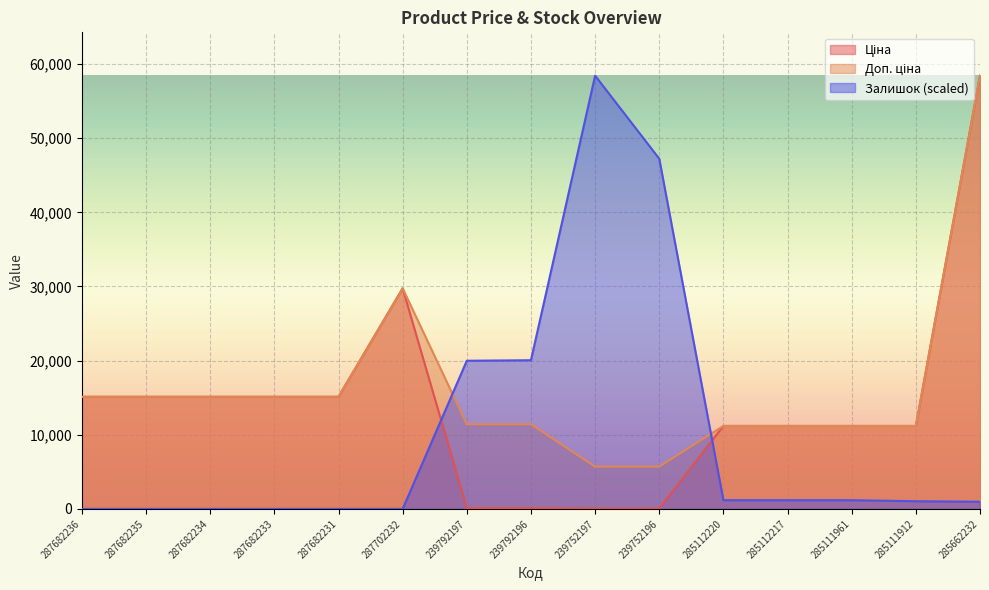

Reading left to right, list all the values displayed in this chart.

Ціна: 15120.0	15120.0	15120.0	15120.0	15120.0	29747.2	114.1	114.1	57.0	57.0	11188.2	11188.2	11188.2	11188.2	58426.5
Доп. ціна: 15120.0	15120.0	15120.0	15120.0	15120.0	29747.2	11410.0	11410.0	5705.0	5705.0	11188.2	11188.2	11188.2	11188.2	58426.5
Залишок: 0.0	0.0	0.0	0.0	0.0	0.0	19982.6	20051.7	58426.5	47225.2	1175.4	1175.4	1175.4	1037.2	968.0